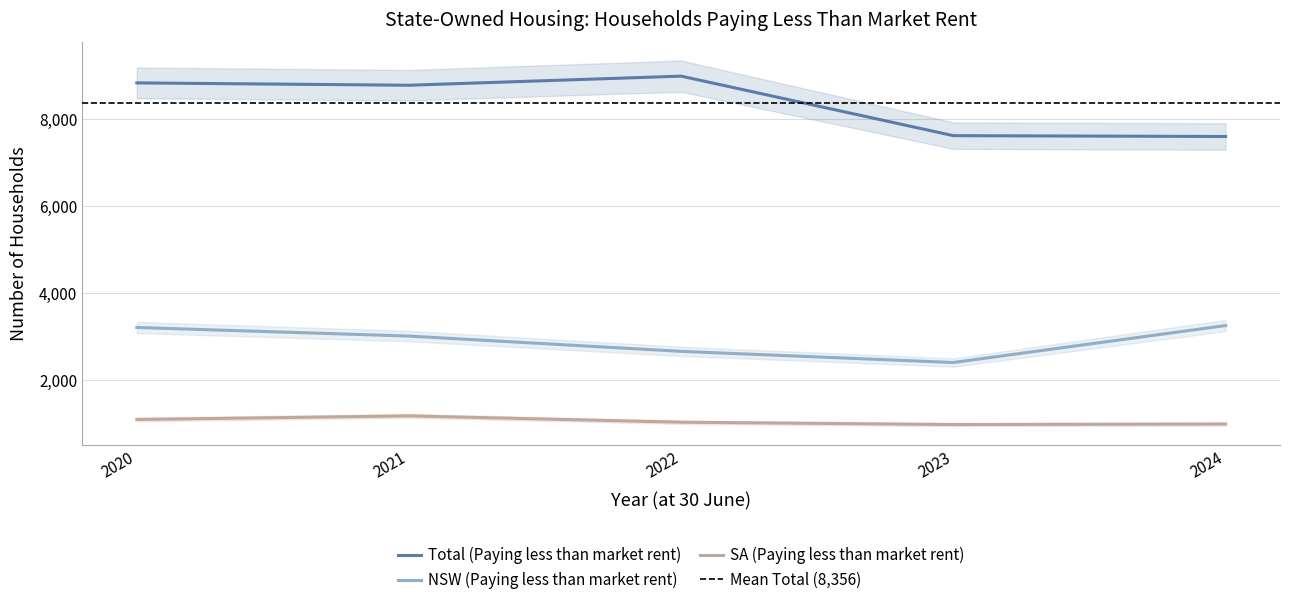

Does the chart have visible grid lines?

Yes